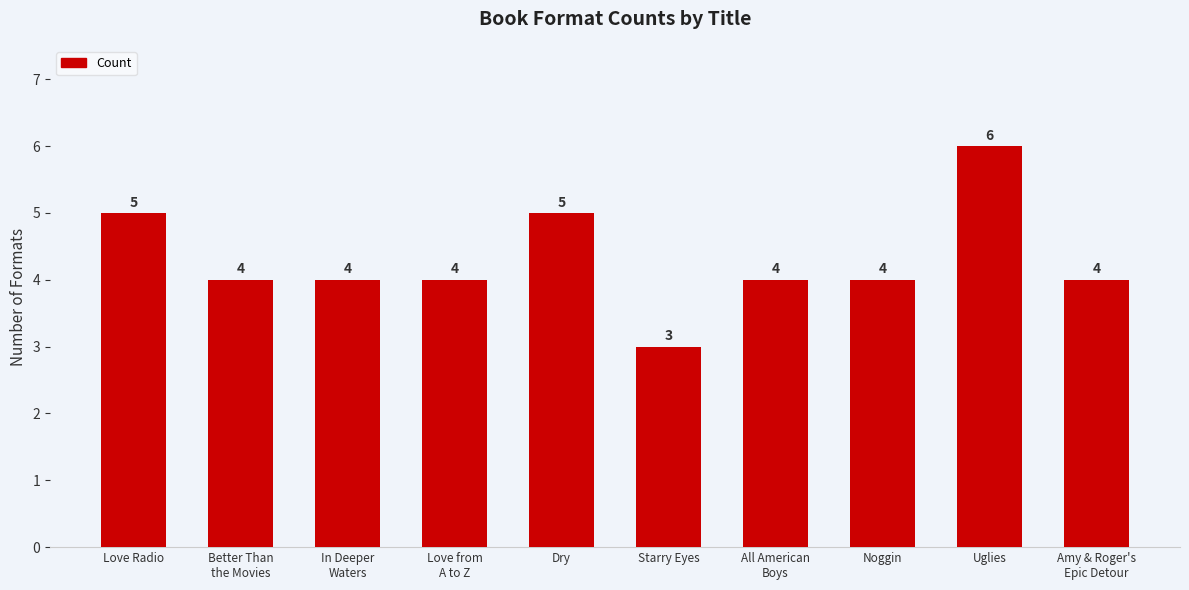

What is the value of the 3rd bar from the left?

4